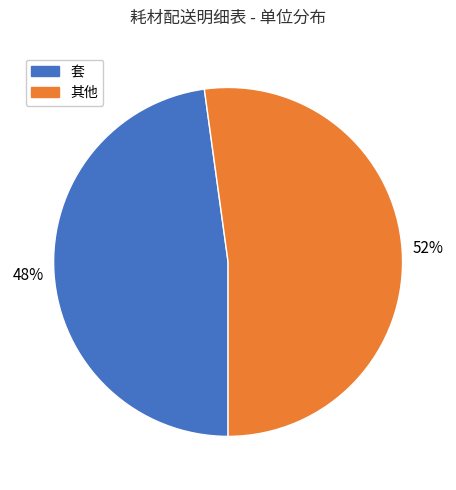

What is the ratio of the value at 其他 to the value at 套?

1.1